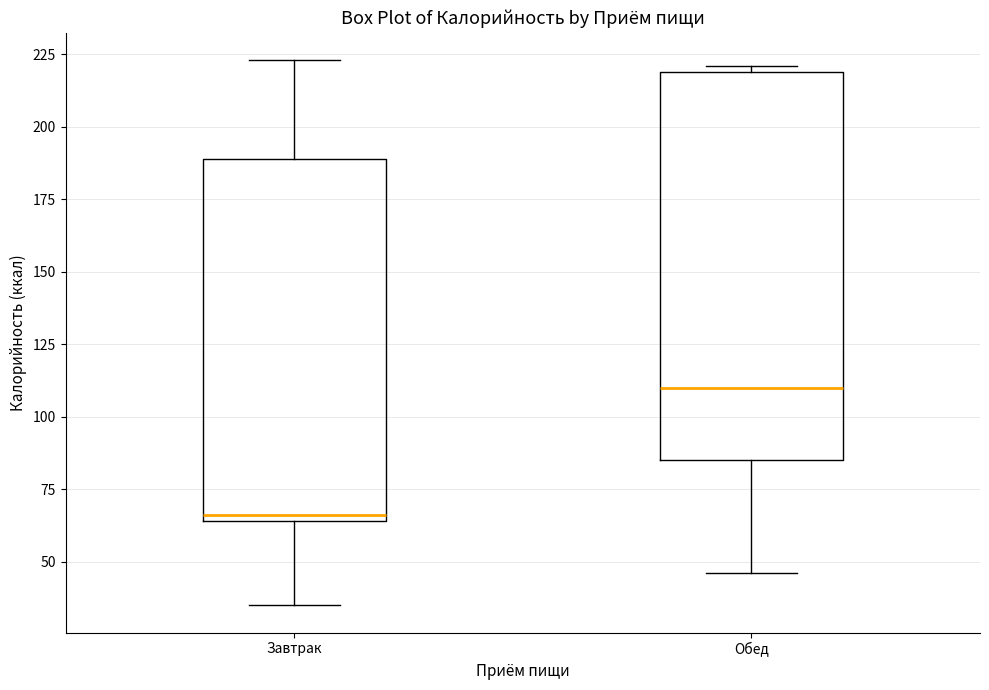

Which box's median line is the lowest?

Завтрак